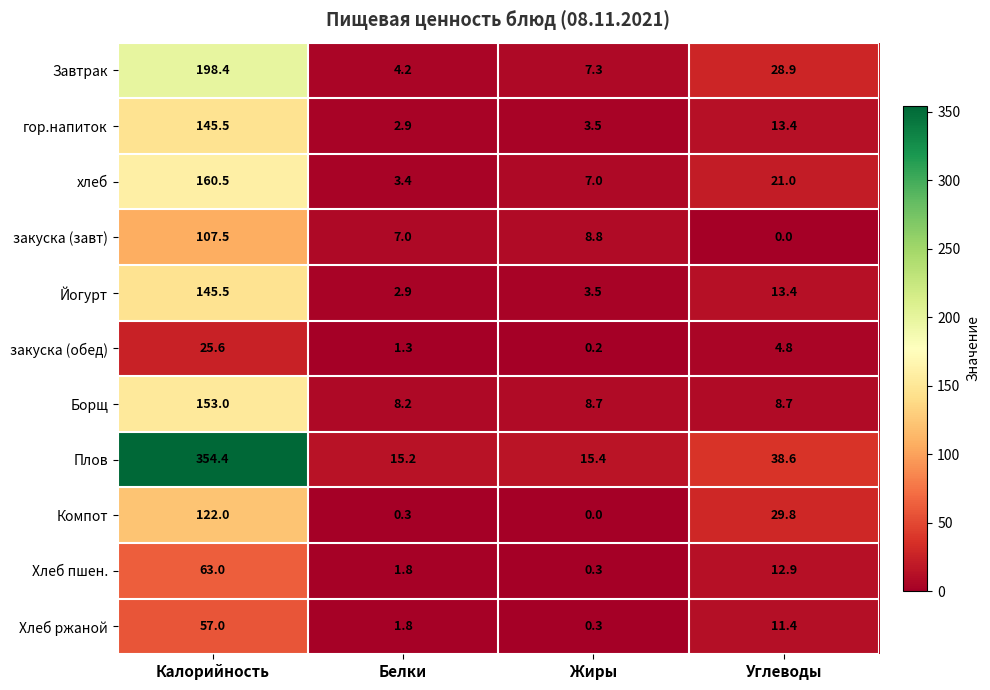

Is the value of Борщ at Жиры greater than the value of Йогурт at Углеводы?

No